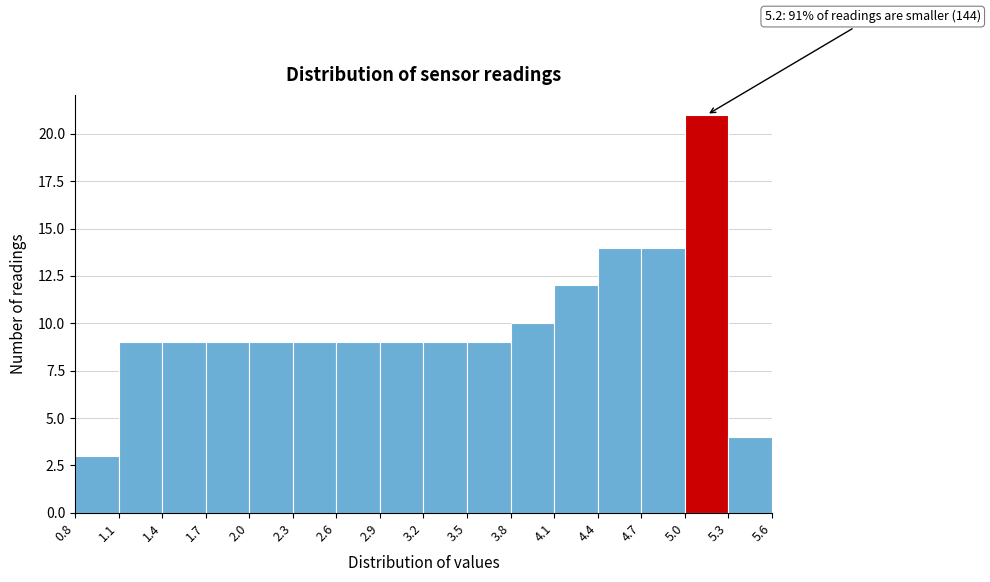

Which range on the x-axis has the tallest bar?

5.0 to 5.3